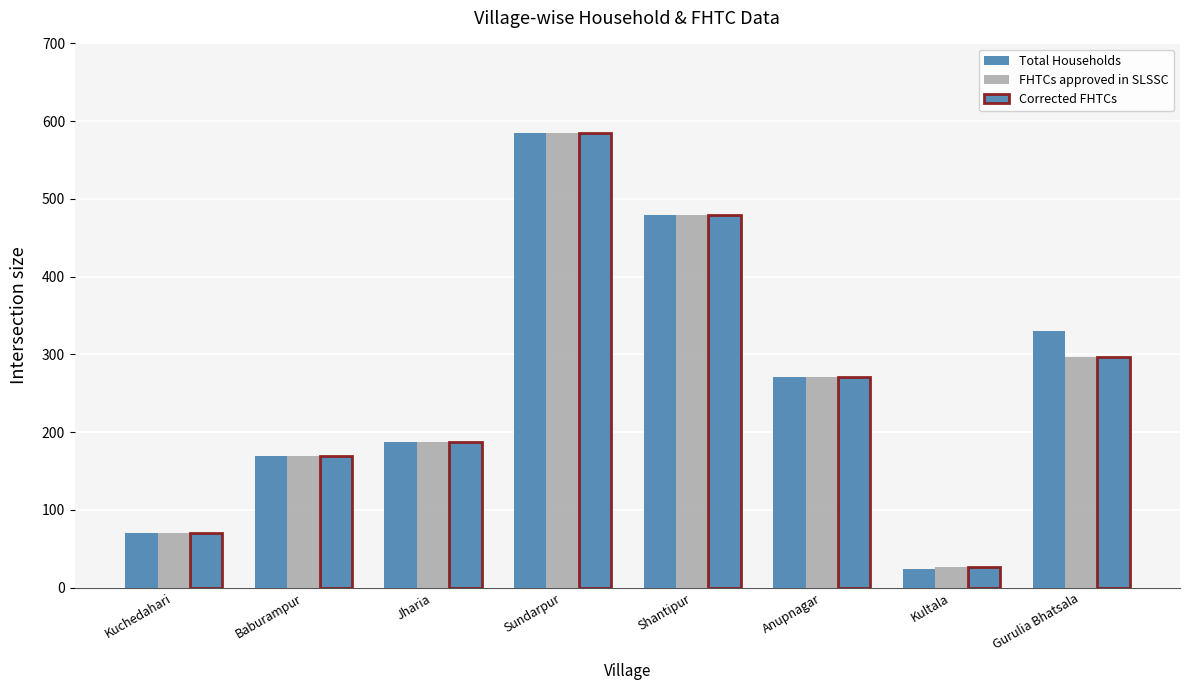

True or false: Total Households has a value of 585 at Sundarpur.

True